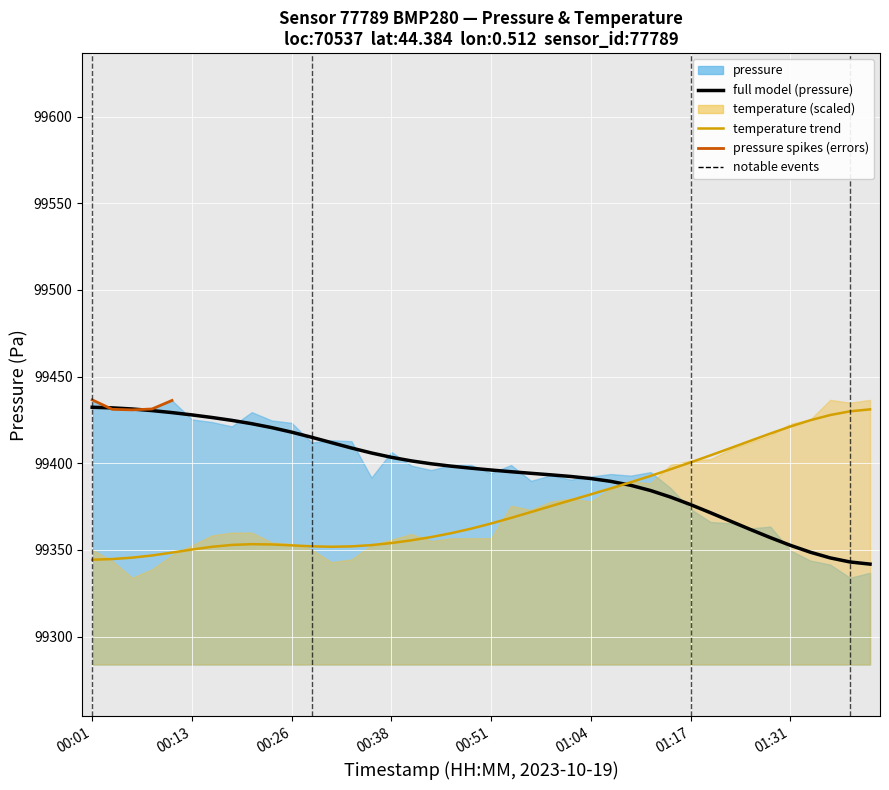

True or false: full model (pressure) and pressure spikes (errors) intersect in this chart.

True